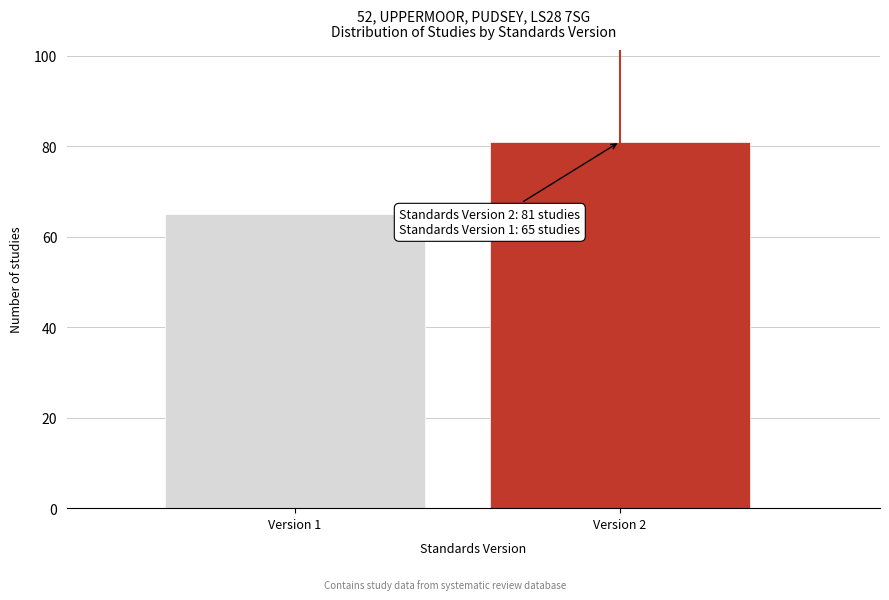

Reading right to left, transcribe all the data shown in this chart.

Version 2=81	Version 1=65